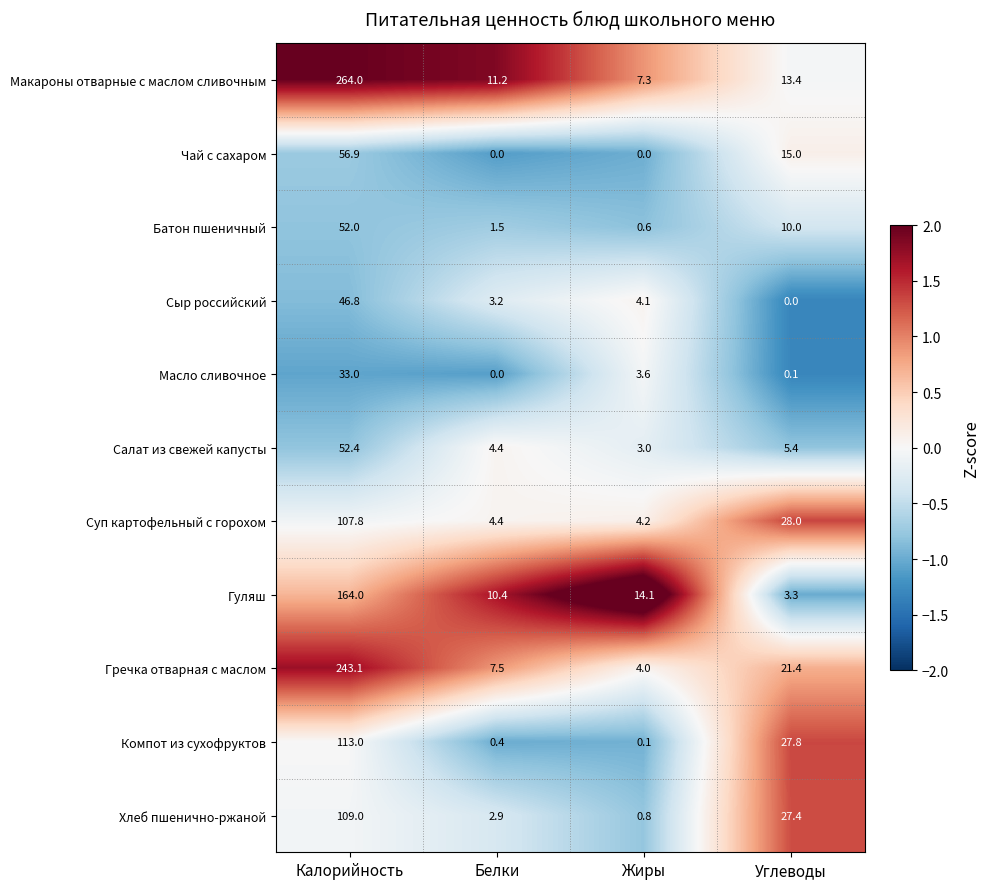

What is the spread (max minus min) of values at Жиры?

14.1